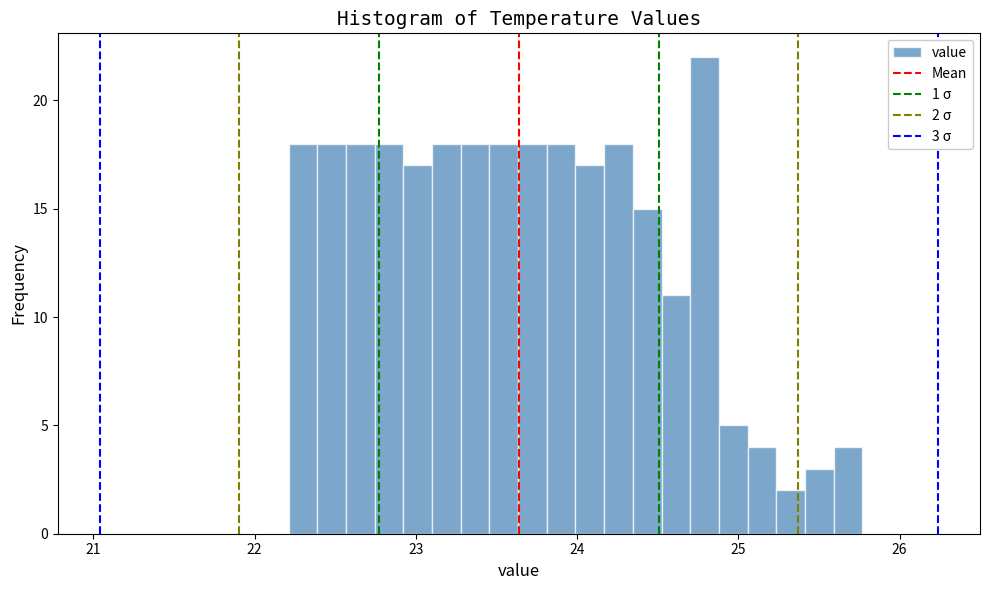

Read against the x-axis, roughly where is the centre of the tallest bar?

24.8